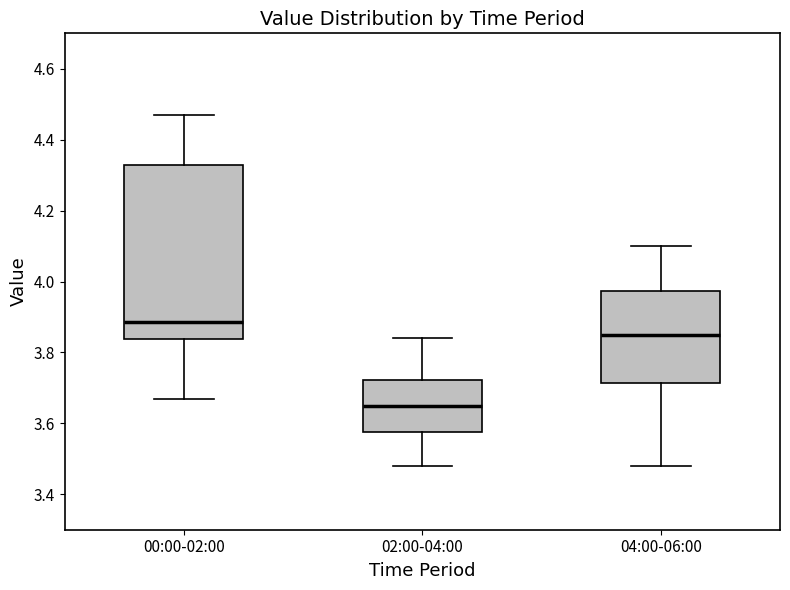

Which box is the tallest, from its lower edge to its upper edge?

00:00-02:00